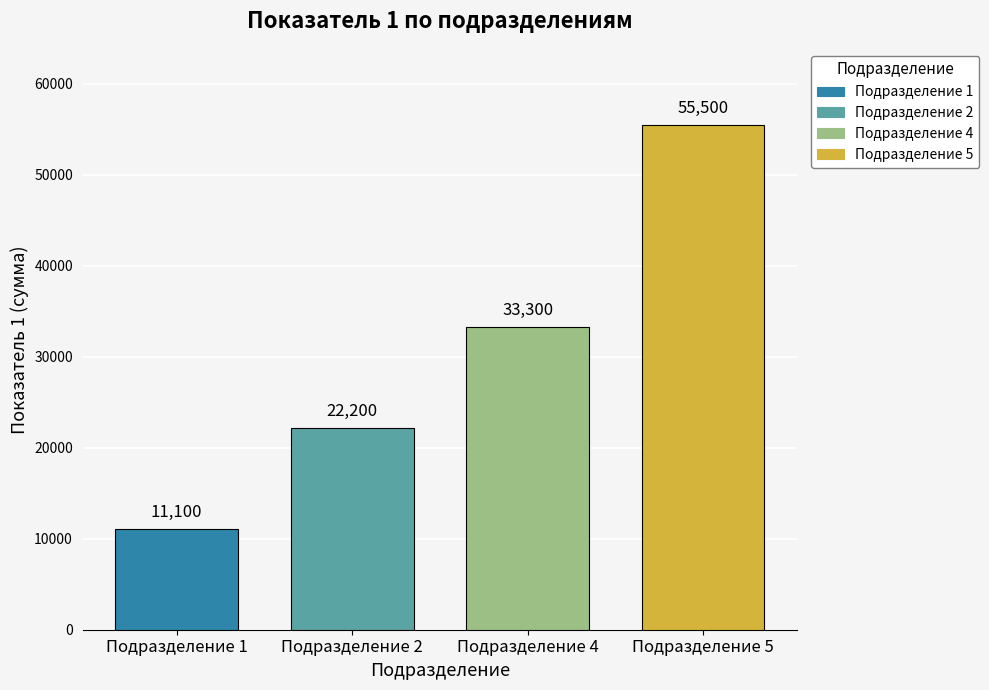

What is the smallest value displayed?

11100